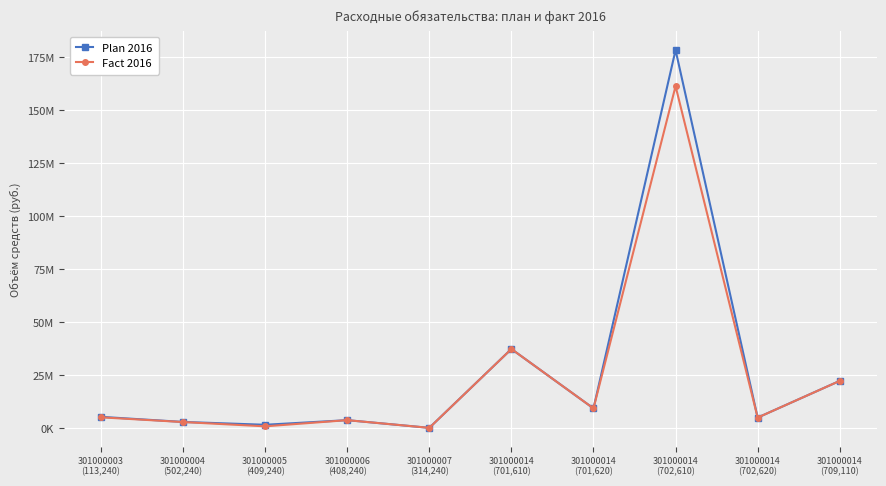

In Fact 2016, how many points are lower than both neighbors (excluding endpoints)?

4